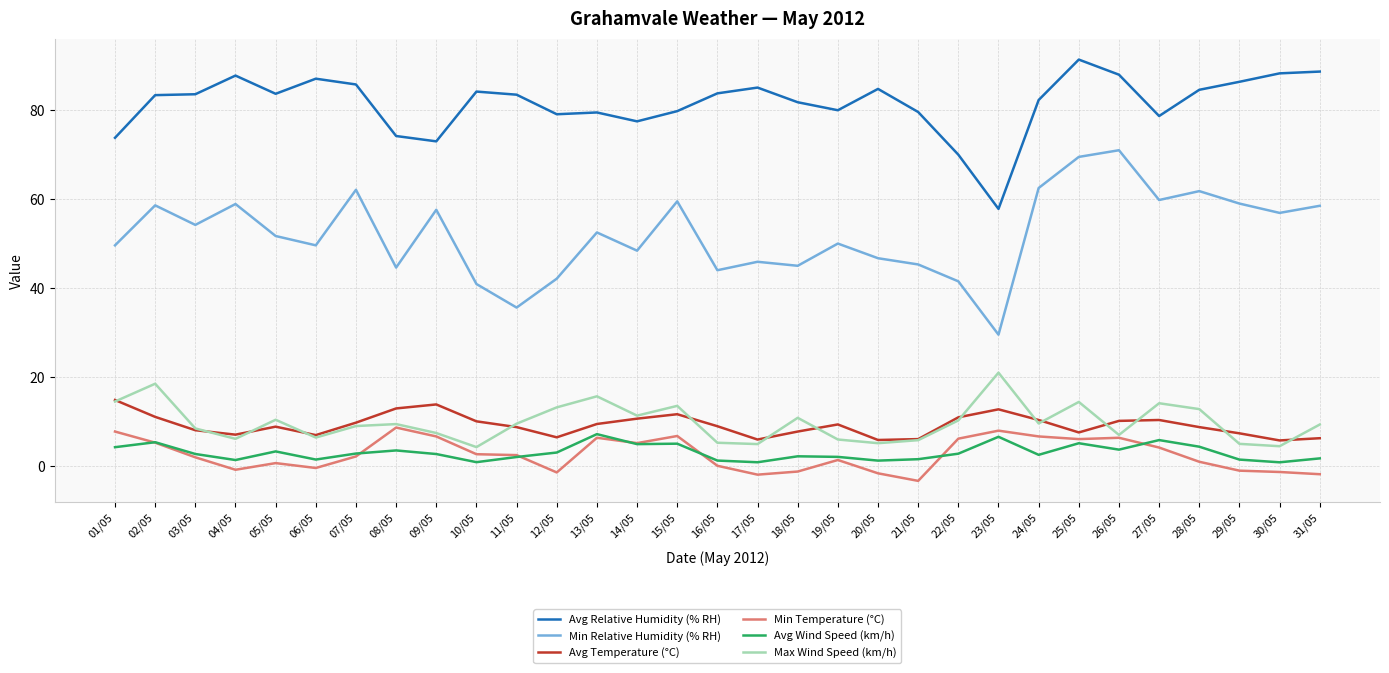

True or false: Avg Relative Humidity (% RH) and Min Temperature (°C) intersect in this chart.

False